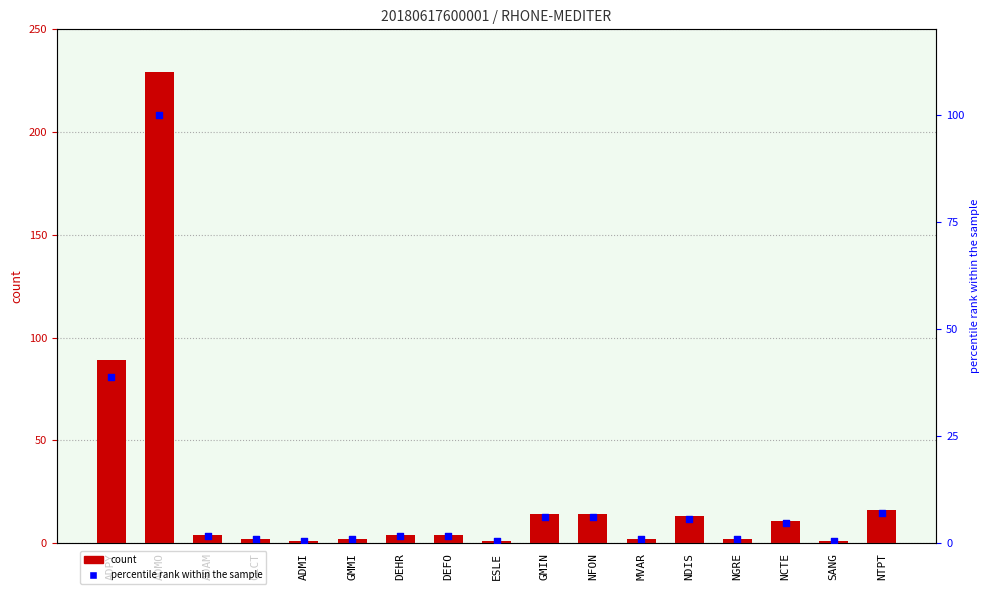

At how many categories does at least one series exceed 117?

1